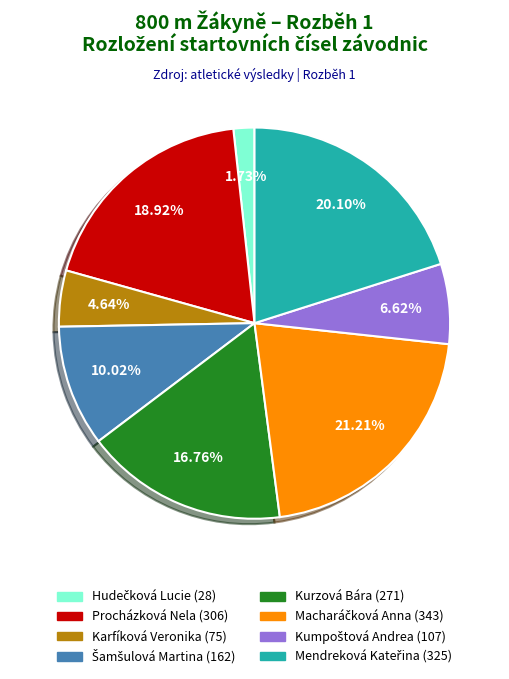

Is Karfíková Veronika the majority of the pie?

No